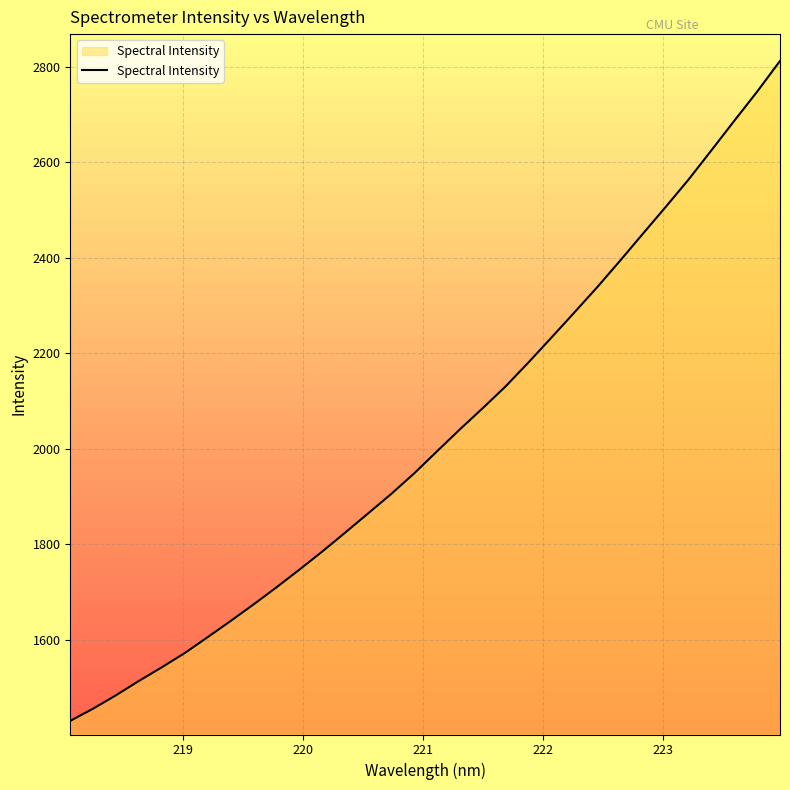

Count the number of categories in the chart.

32